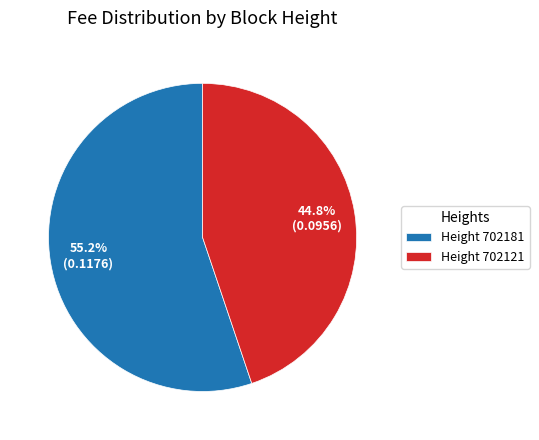

What is the total percentage of Height 702181 and Height 702121?

100.0%